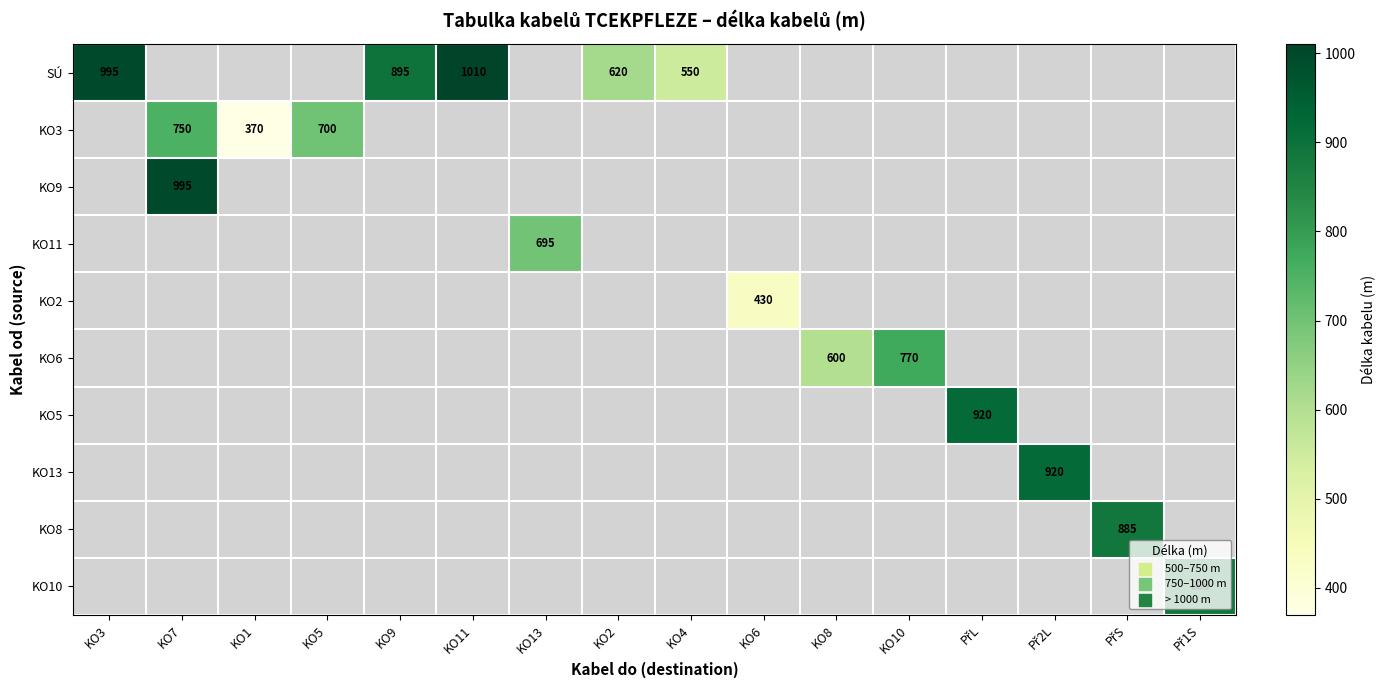

What is the maximum value shown in the chart?

1010.0